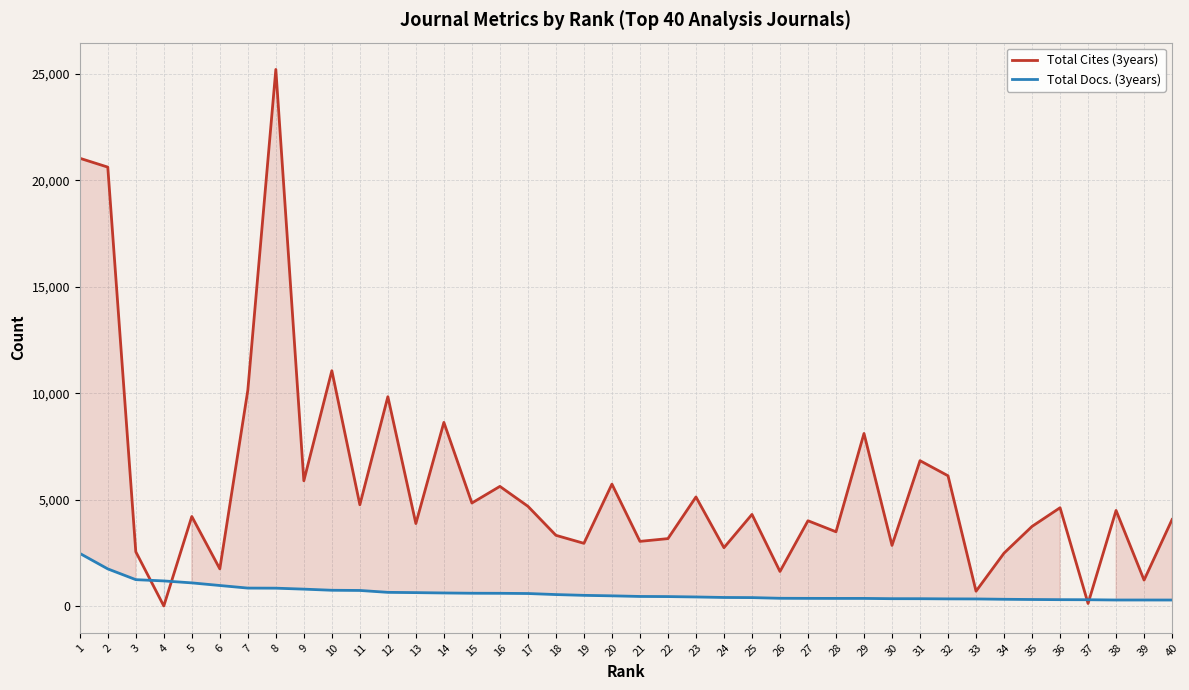

At which label is Total Cites (3years) closest to 12610?

10